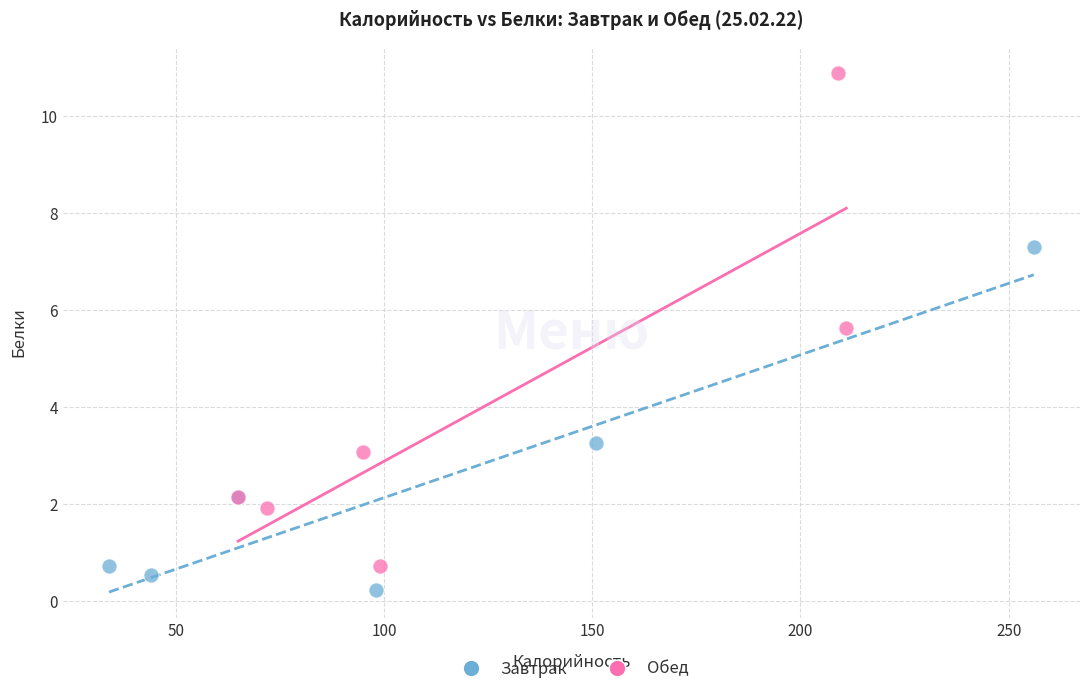

Which series contains the lowest Y value?

Завтрак